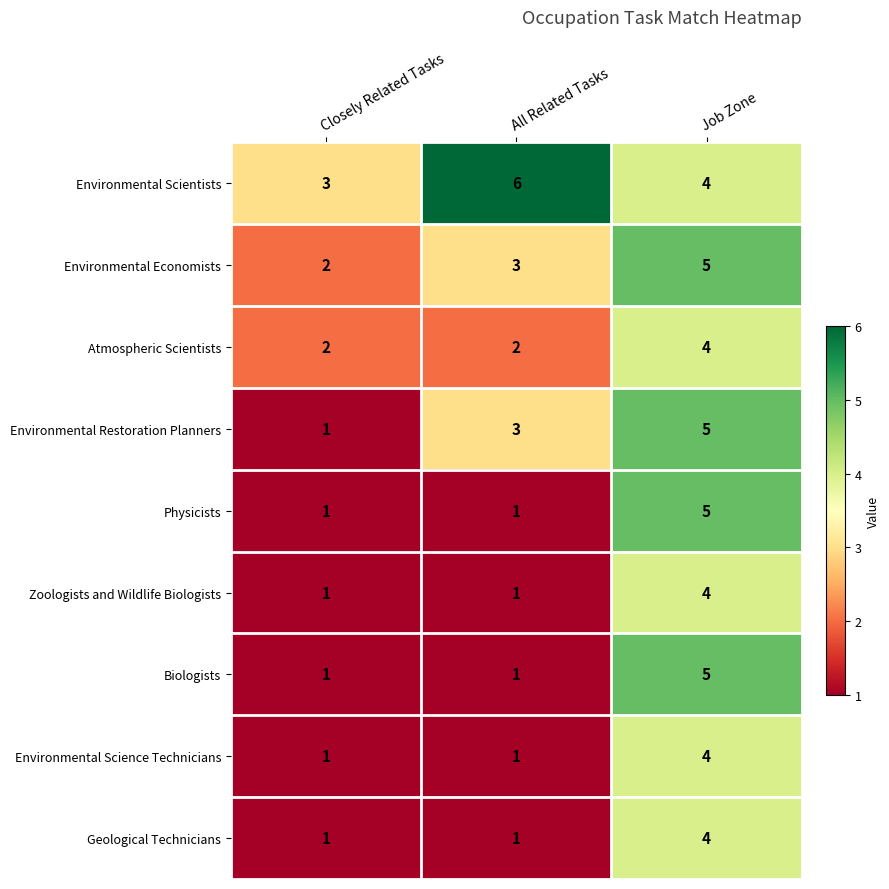

Which series has the largest total across all categories?

Environmental Scientists